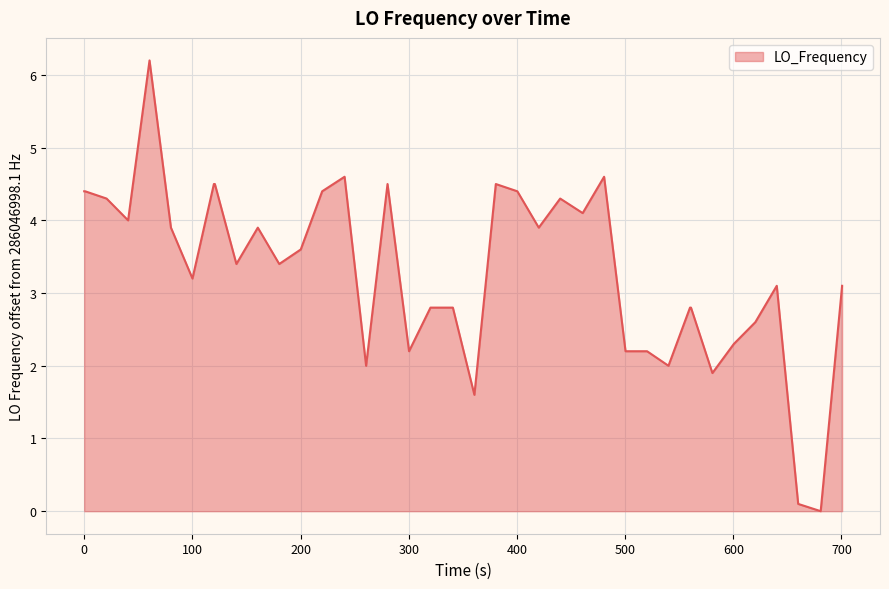

What is the greatest value displayed?

6.2